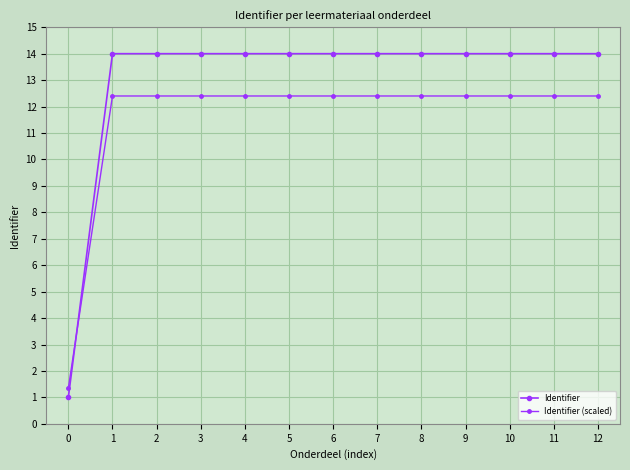

Does the chart display data point markers on the line(s)?

Yes